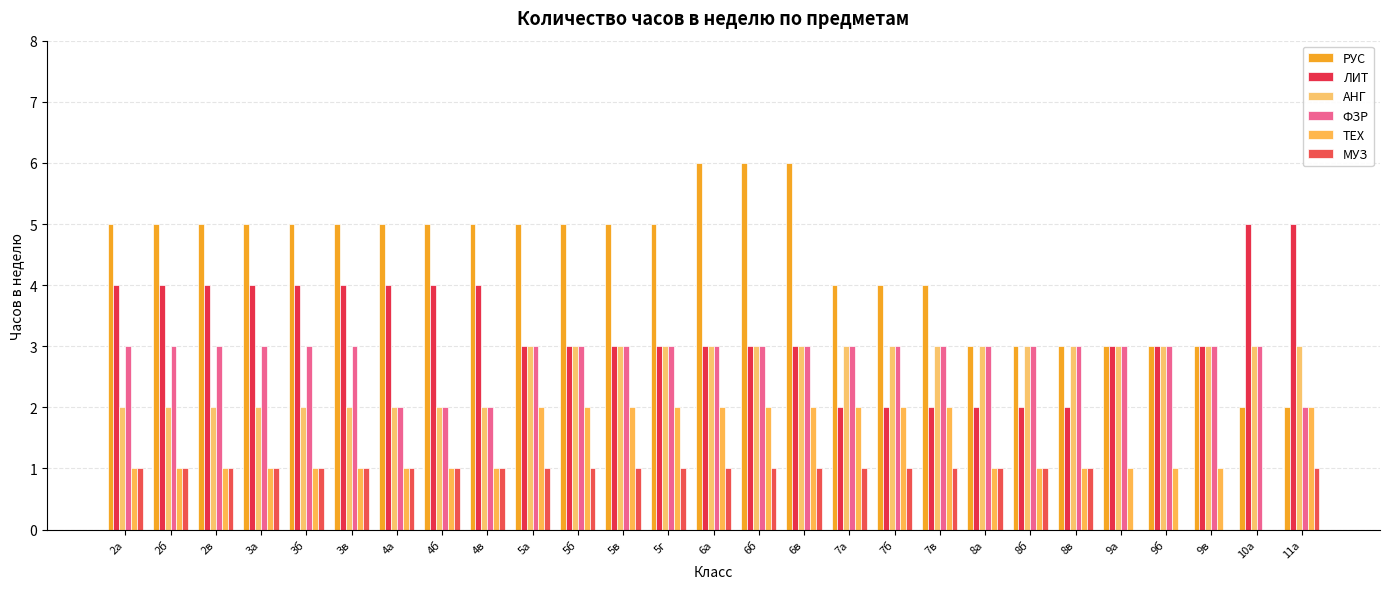

What is the label of the 5th bar from the right?

9а